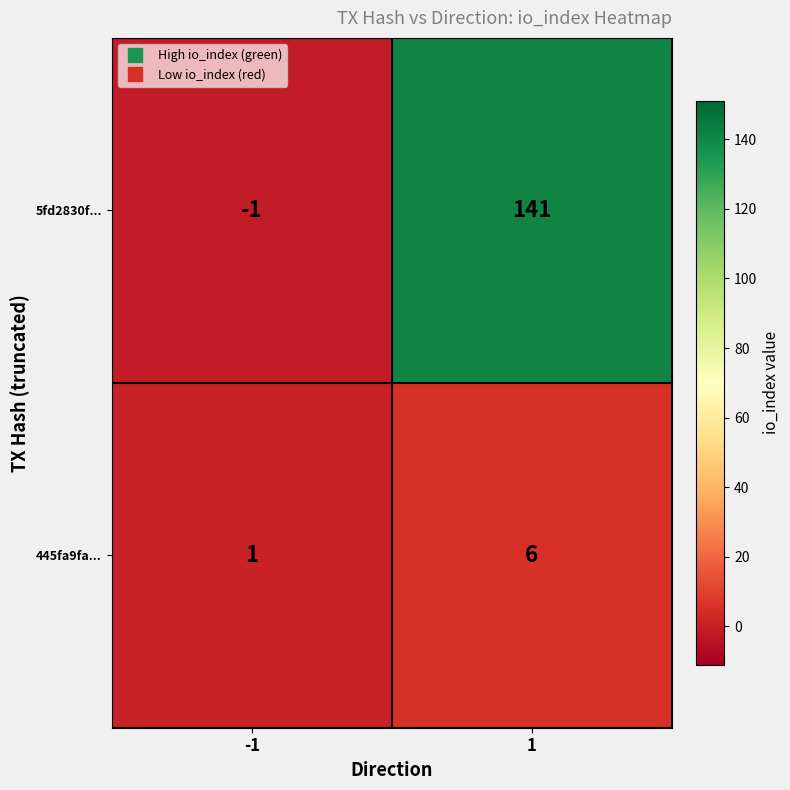

At how many categories does at least one series exceed 94?

1